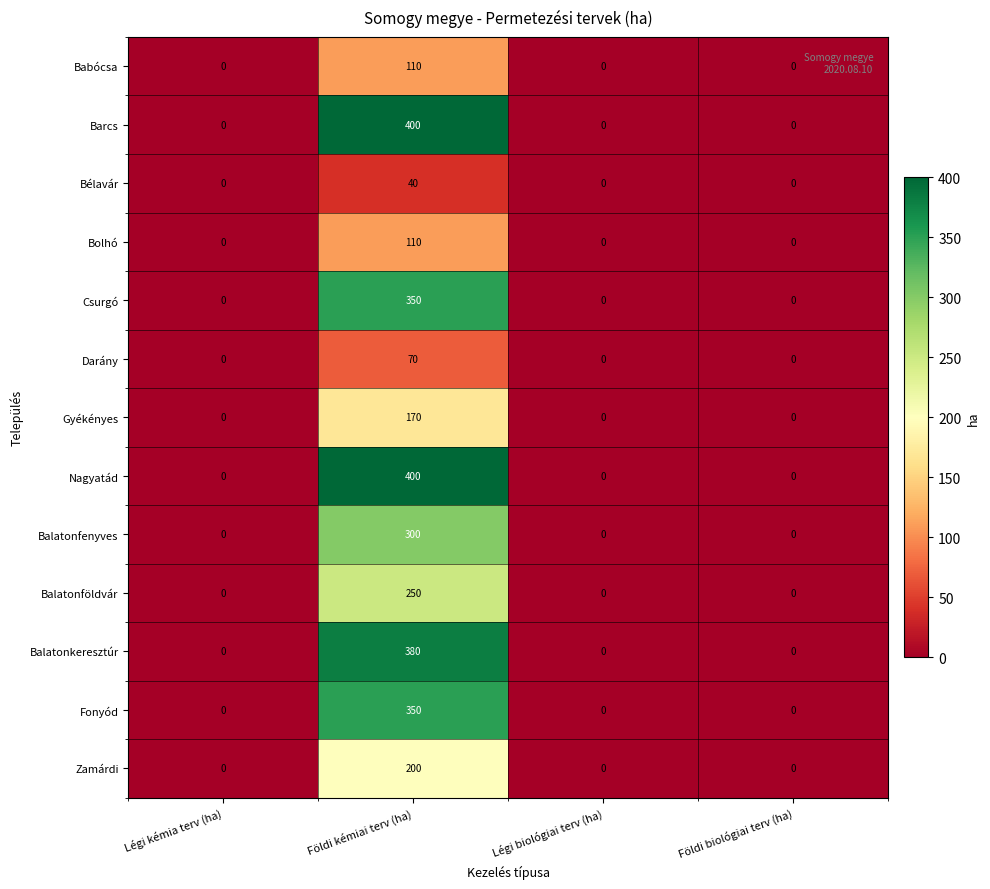

What is the difference between the maximum and minimum values in the Csurgó series?

350